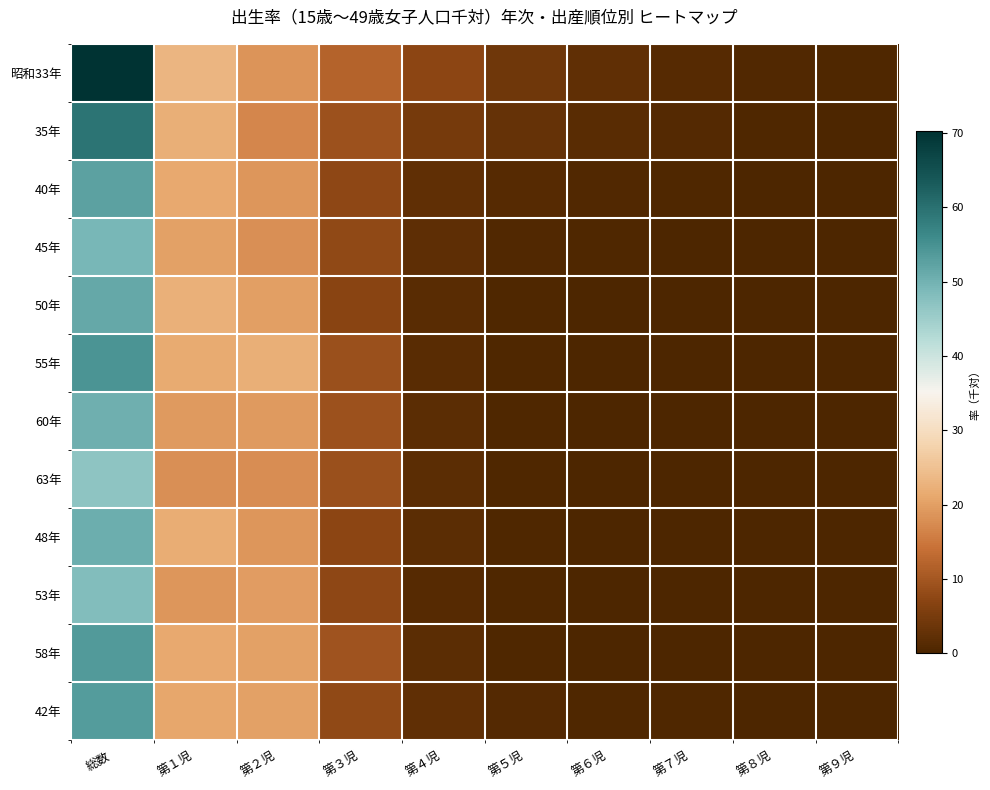

Which label corresponds to the largest value in the chart?

総数